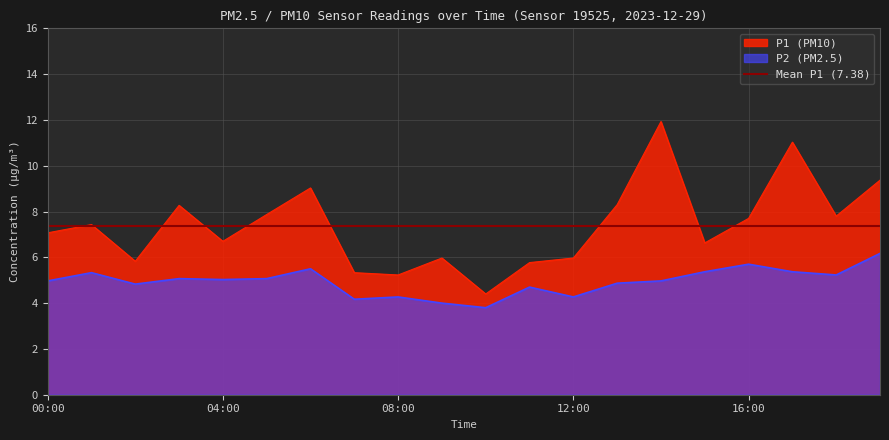

What is the sum of the P1 values at 03:00 and 05:00?

16.1